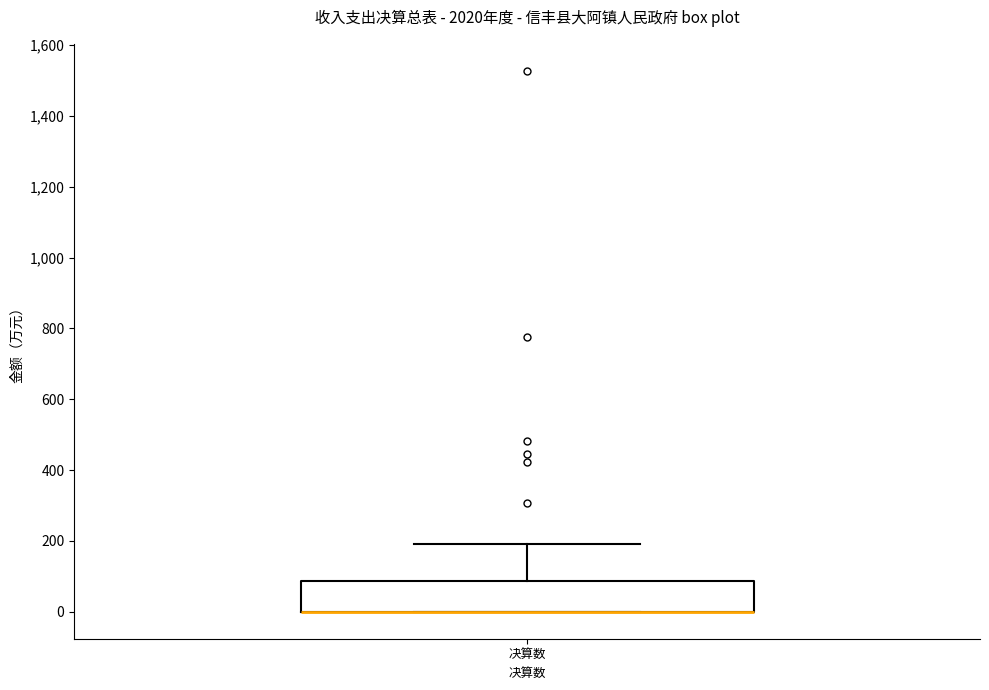

Read this box plot against the y-axis: the position of the median line, the range covered by the box, and the ends of both whiskers. The values are not printed on the chart, so give them approximately, as read against the axis.

median 0 (drawn on the box's lower edge), box 0 to 80, whiskers 0 to 200